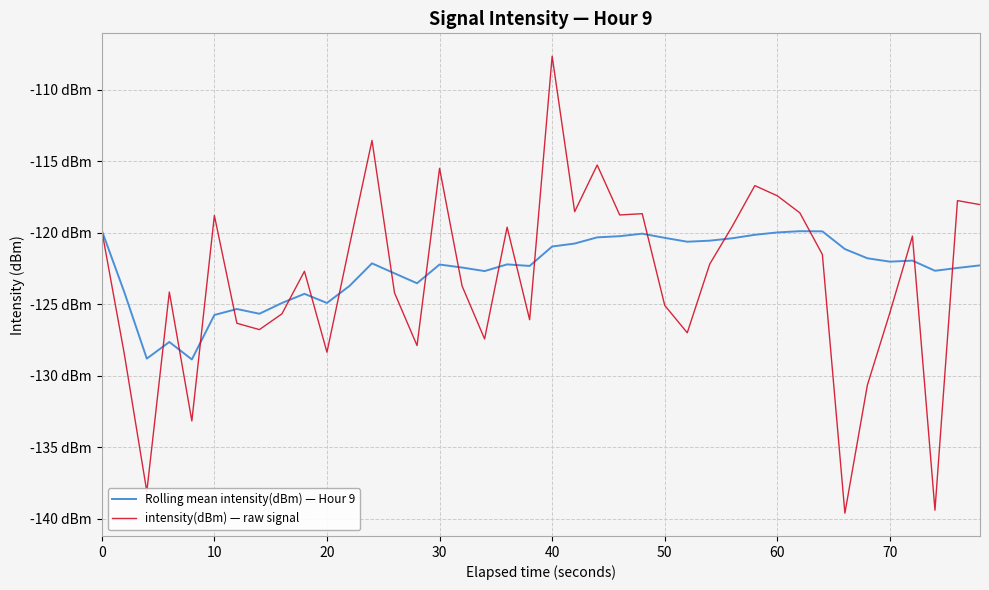

Does the chart display data point markers on the line(s)?

No